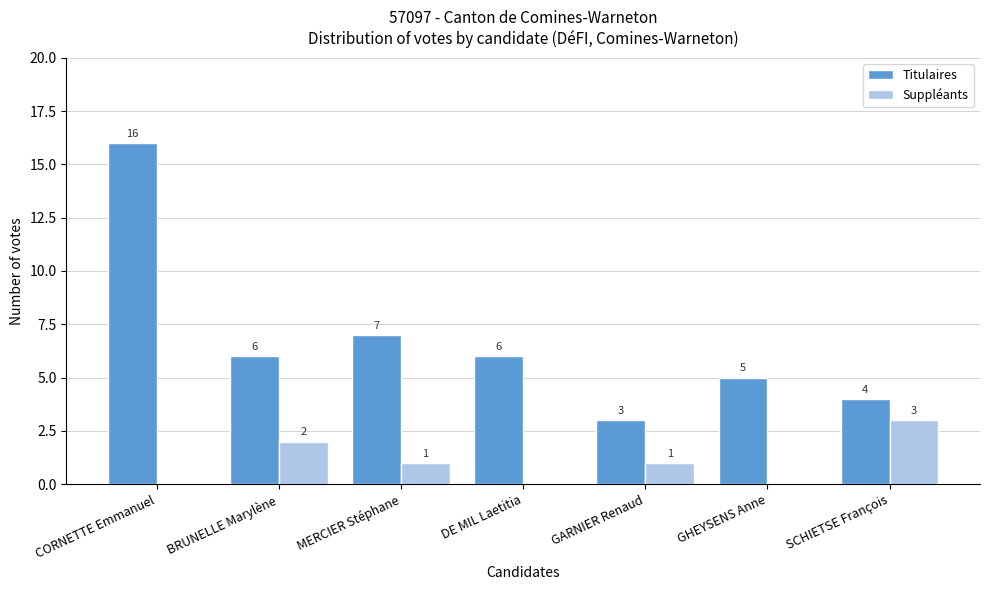

Reading left to right, list all the values displayed in this chart.

Titulaires: CORNETTE Emmanuel=16	BRUNELLE Marylène=6	MERCIER Stéphane=7	DE MIL Laetitia=6	GARNIER Renaud=3	GHEYSENS Anne=5	SCHIETSE François=4
Suppléants: CORNETTE Emmanuel=0	BRUNELLE Marylène=2	MERCIER Stéphane=1	DE MIL Laetitia=0	GARNIER Renaud=1	GHEYSENS Anne=0	SCHIETSE François=3